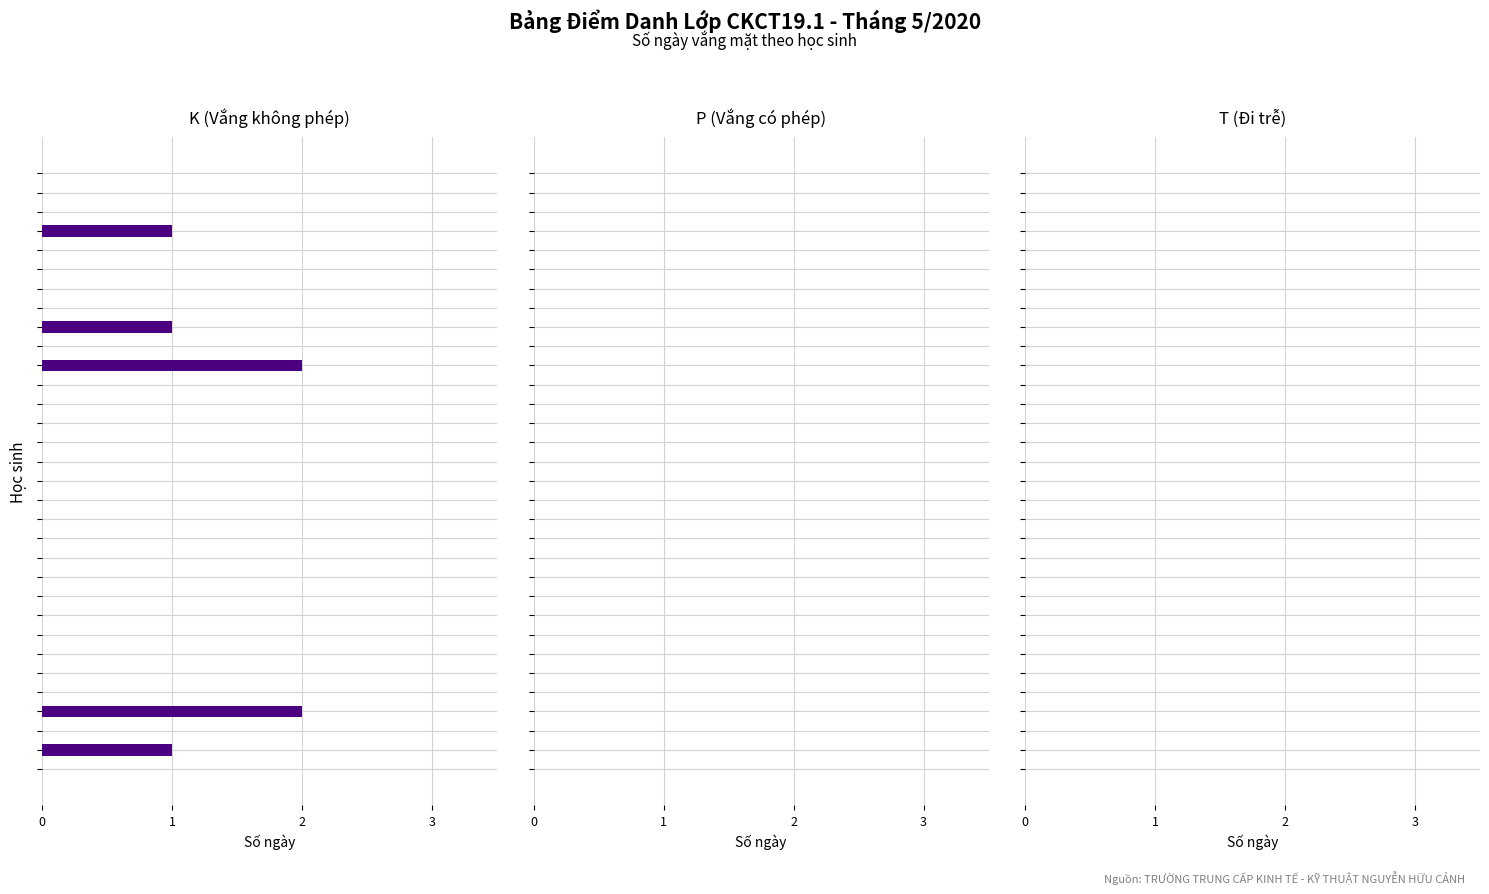

What is the sum of all values?

7